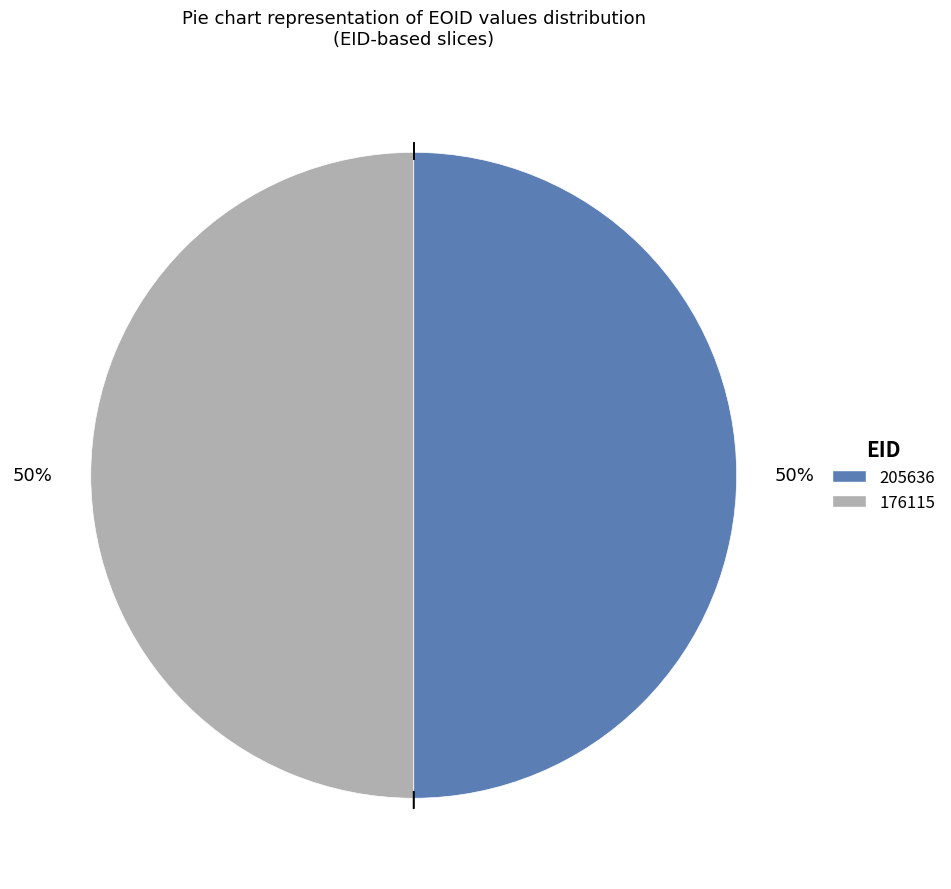

To the nearest percent, what is the combined percentage of 205636 and 176115?

100%